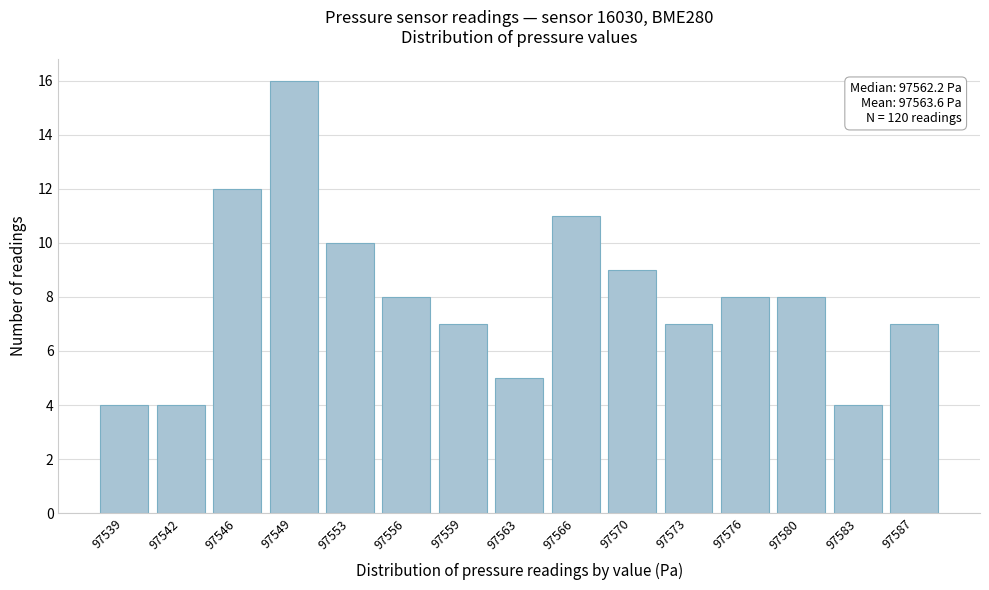

Reading left to right, transcribe all the data shown in this chart.

97539=4	97542=4	97546=12	97549=16	97553=10	97556=8	97559=7	97563=5	97566=11	97570=9	97573=7	97576=8	97580=8	97583=4	97587=7